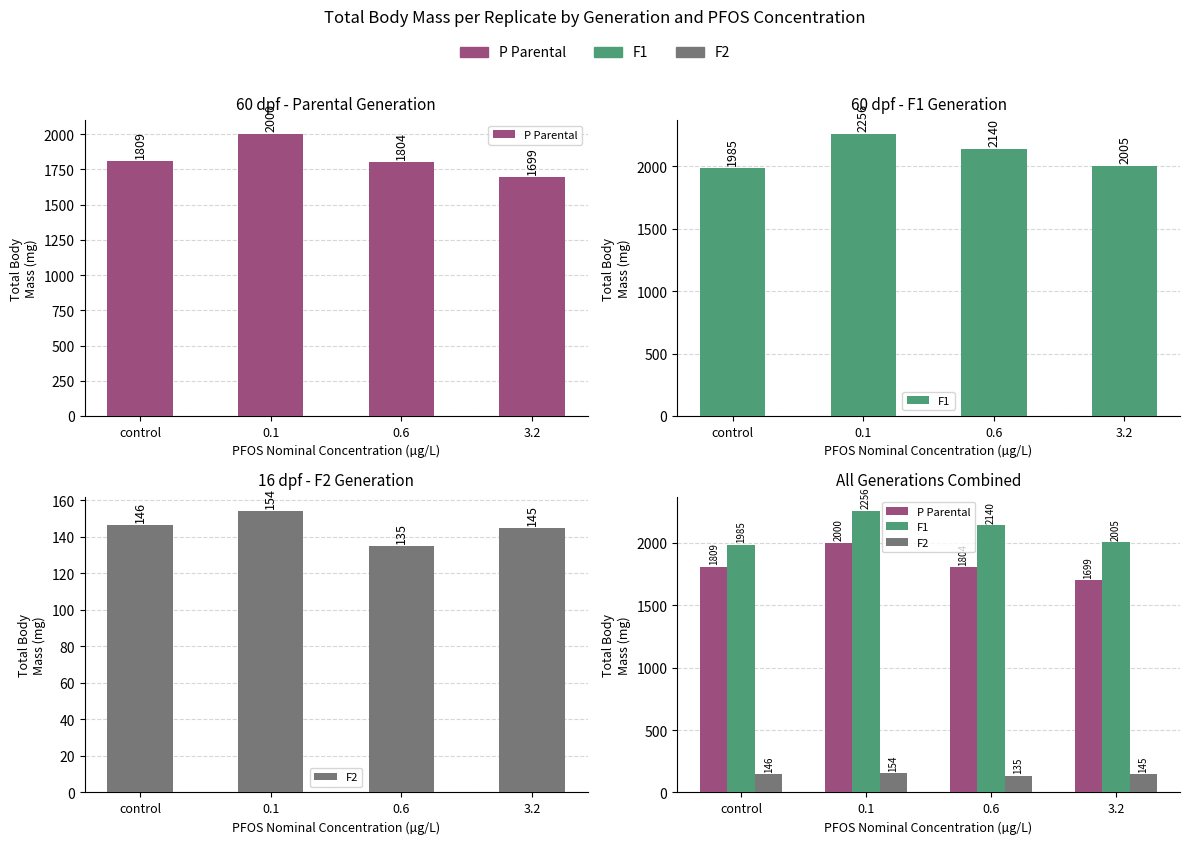

Reading right to left, list all the values displayed in this chart.

P Parental: 1698.8	1803.8	1999.6	1808.8
F1: 2005.2	2140.4	2256.2	1985.0
F2: 144.6	134.9	154.2	146.4